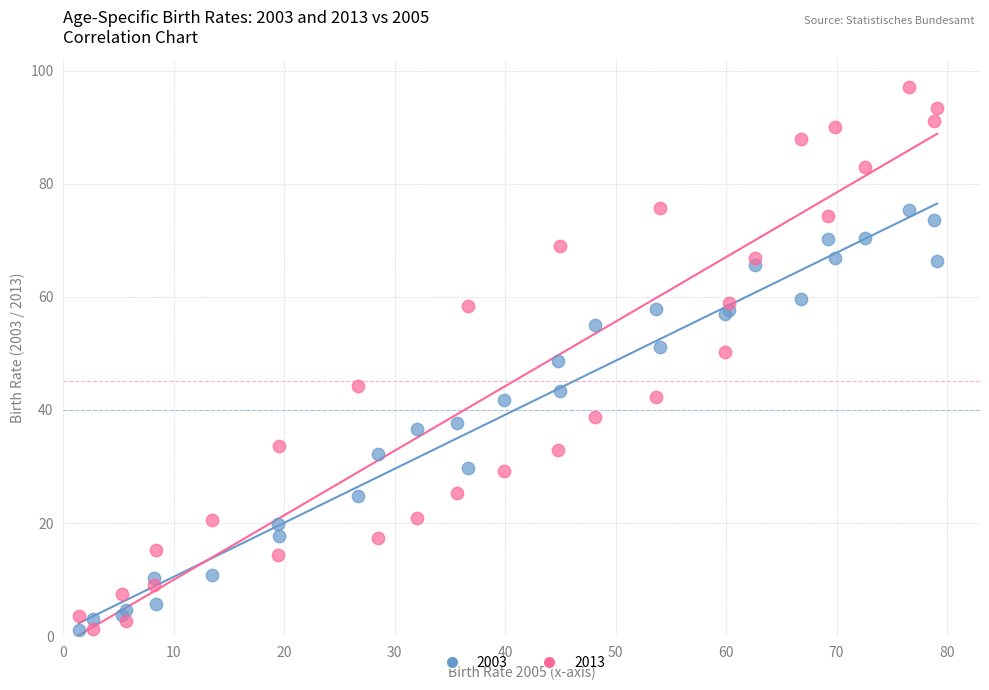

Which series has the largest Y range (max minus min)?

2013